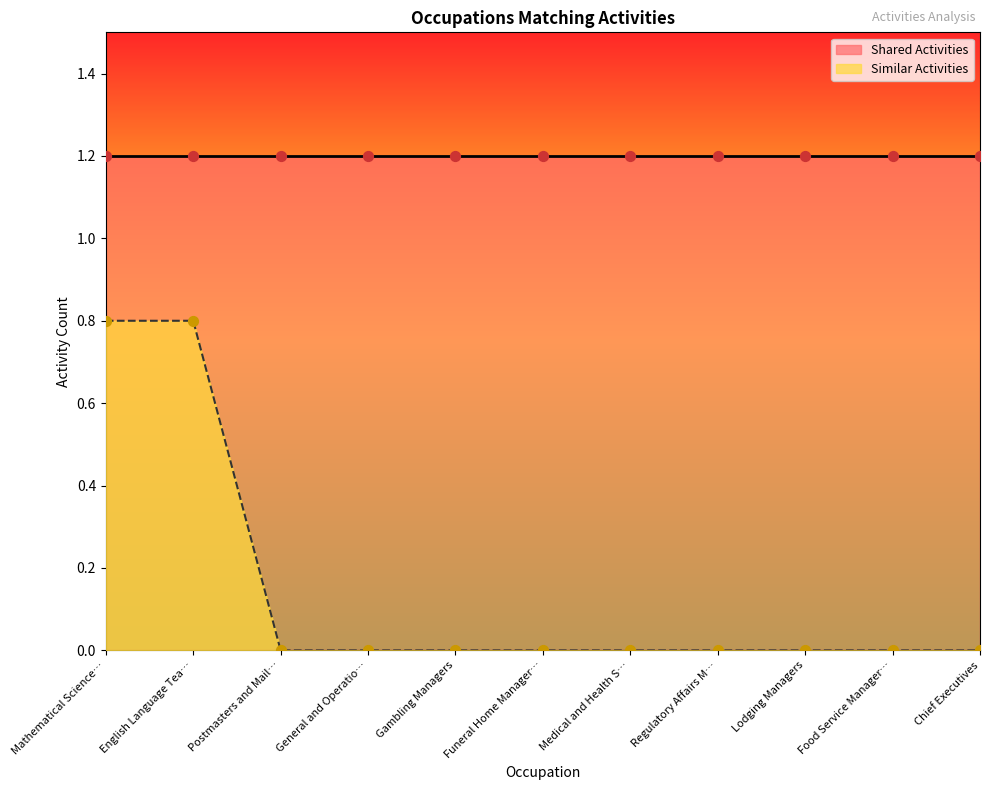

What is the maximum value for Similar Activities?

0.8